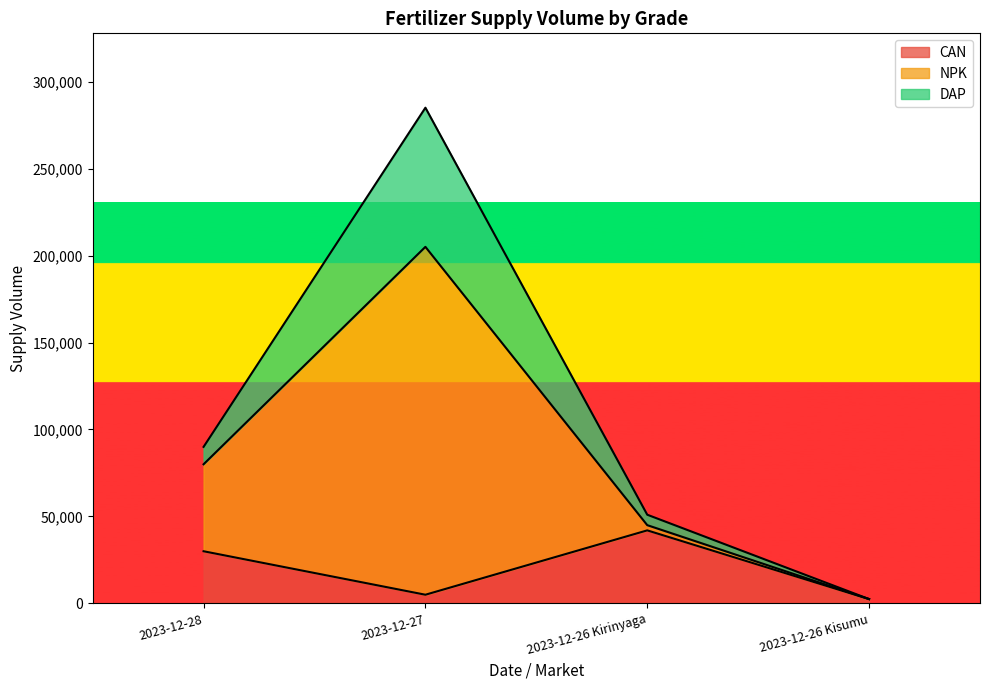

True or false: NPK has more than 2 points higher than both neighbors.

False